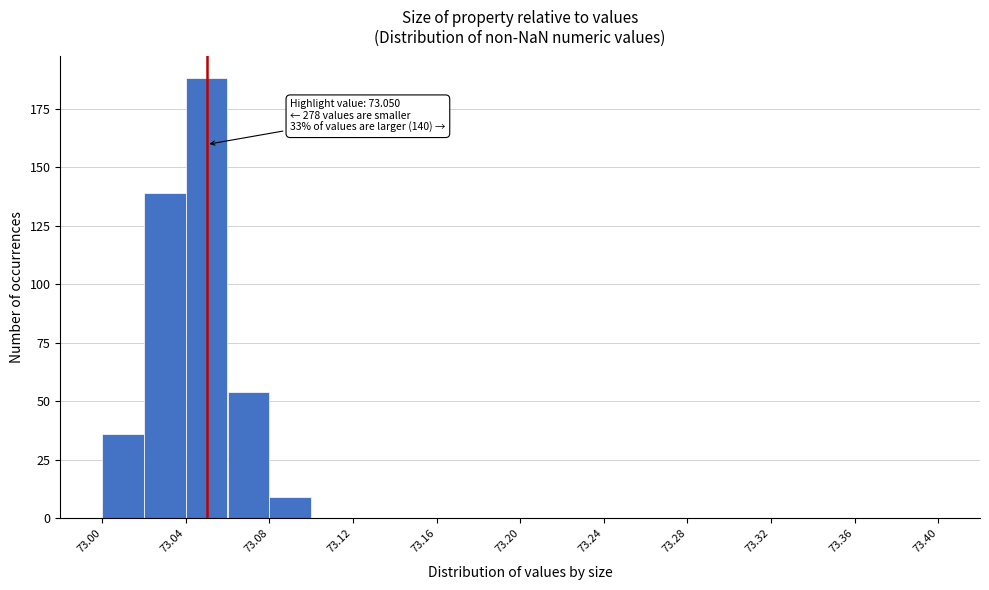

Which range on the x-axis has the tallest bar?

73.04 to 73.06